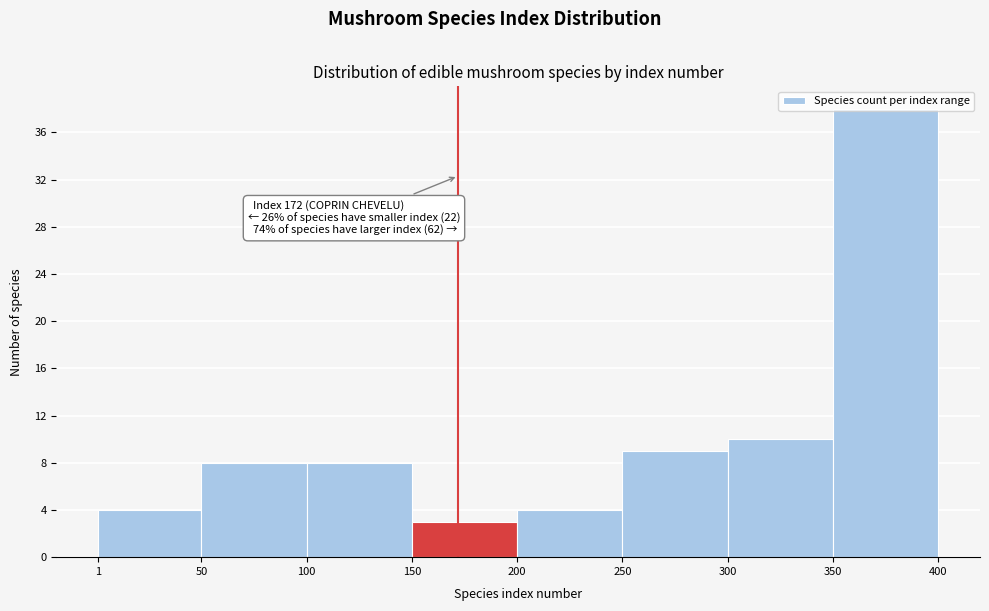

Over which range of the x-axis is the bar tallest?

350 to 400